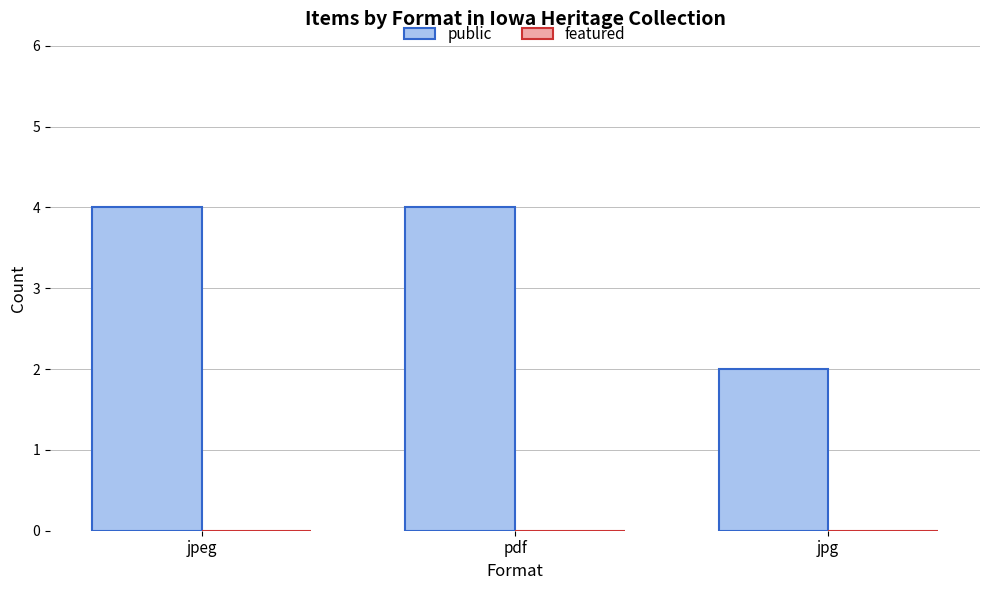

Reading left to right, list all the values displayed in this chart.

jpeg=4	pdf=4	jpg=2